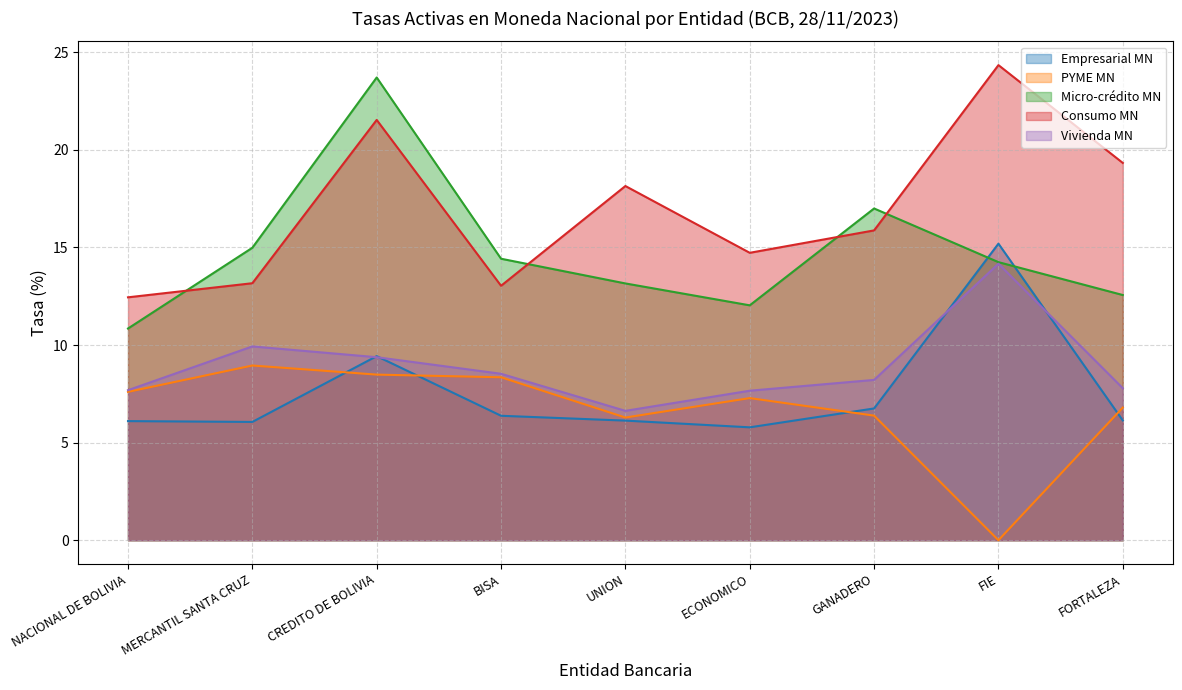

Reading right to left, extract all data points from this chart.

Empresarial MN: FORTALEZA=6.1	FIE=15.2	GANADERO=6.8	ECONOMICO=5.8	UNION=6.1	BISA=6.4	CREDITO DE BOLIVIA=9.4	MERCANTIL SANTA CRUZ=6.1	NACIONAL DE BOLIVIA=6.1
PYME MN: FORTALEZA=6.8	FIE=0.0	GANADERO=6.4	ECONOMICO=7.3	UNION=6.3	BISA=8.3	CREDITO DE BOLIVIA=8.5	MERCANTIL SANTA CRUZ=9.0	NACIONAL DE BOLIVIA=7.6
Micro-crédito MN: FORTALEZA=12.6	FIE=14.2	GANADERO=17.0	ECONOMICO=12.0	UNION=13.2	BISA=14.4	CREDITO DE BOLIVIA=23.7	MERCANTIL SANTA CRUZ=15.0	NACIONAL DE BOLIVIA=10.8
Consumo MN: FORTALEZA=19.3	FIE=24.3	GANADERO=15.9	ECONOMICO=14.7	UNION=18.1	BISA=13.0	CREDITO DE BOLIVIA=21.5	MERCANTIL SANTA CRUZ=13.2	NACIONAL DE BOLIVIA=12.4
Vivienda MN: FORTALEZA=7.8	FIE=14.2	GANADERO=8.2	ECONOMICO=7.7	UNION=6.6	BISA=8.5	CREDITO DE BOLIVIA=9.4	MERCANTIL SANTA CRUZ=9.9	NACIONAL DE BOLIVIA=7.7